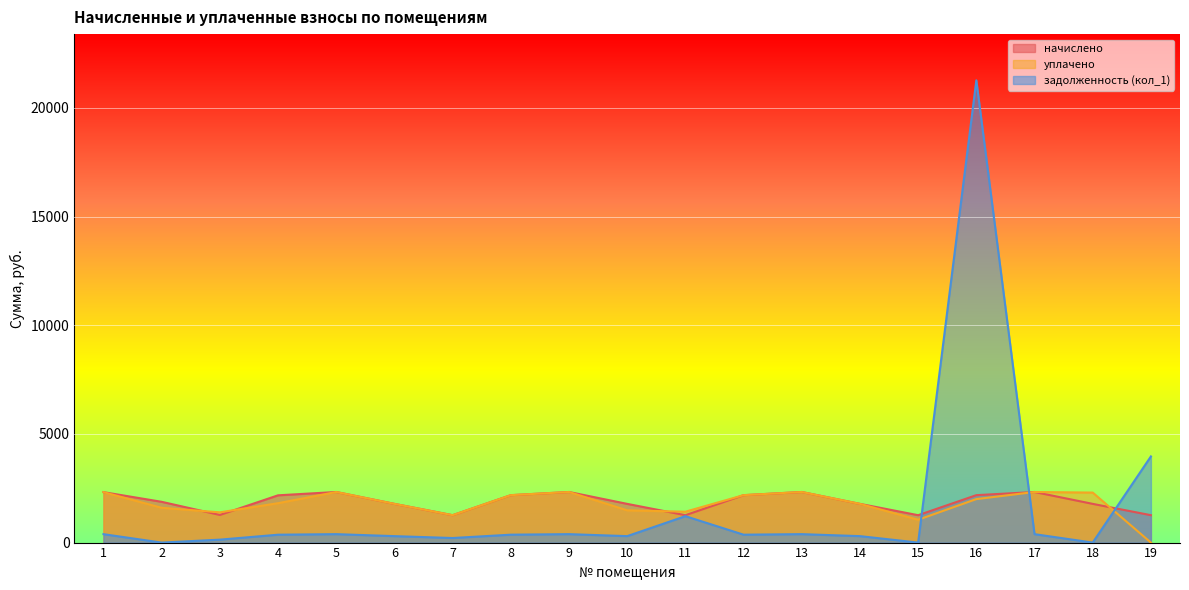

What is the average value of the начислено series?

1876.8